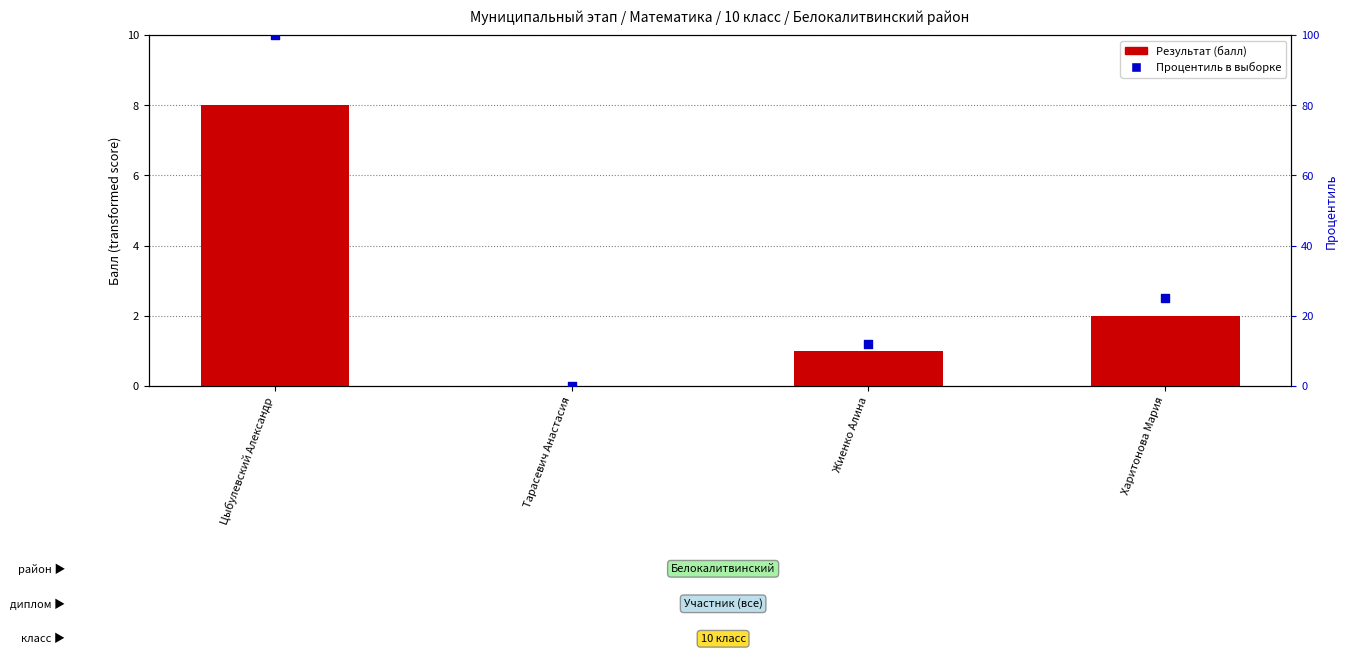

At which category is the sum across all series the highest?

Цыбулевский Александр